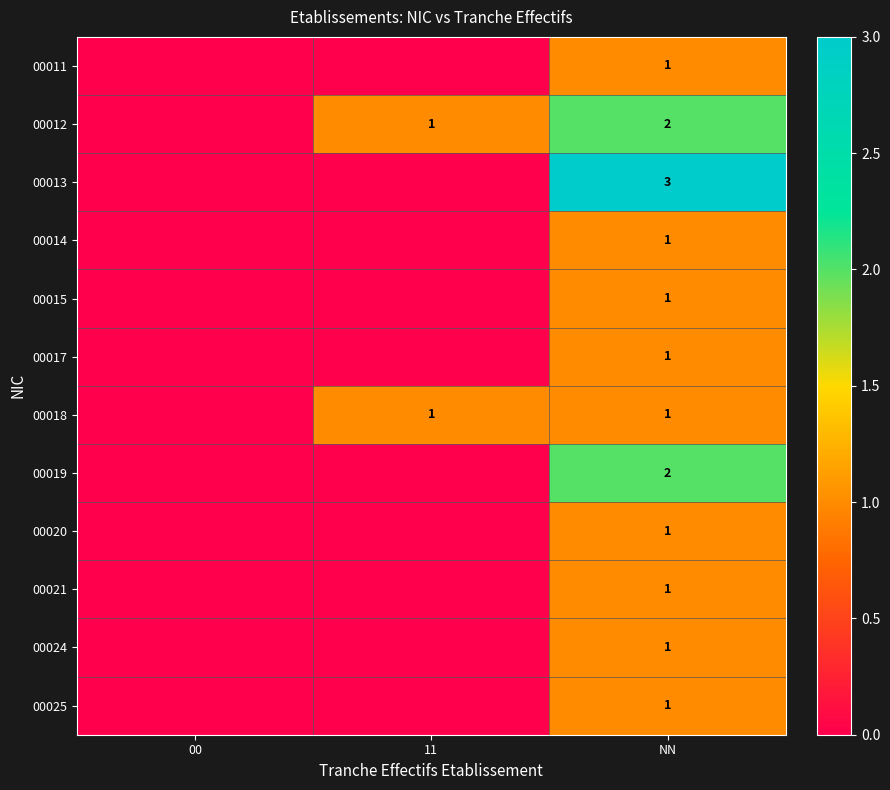

Count the number of data series in this chart.

12